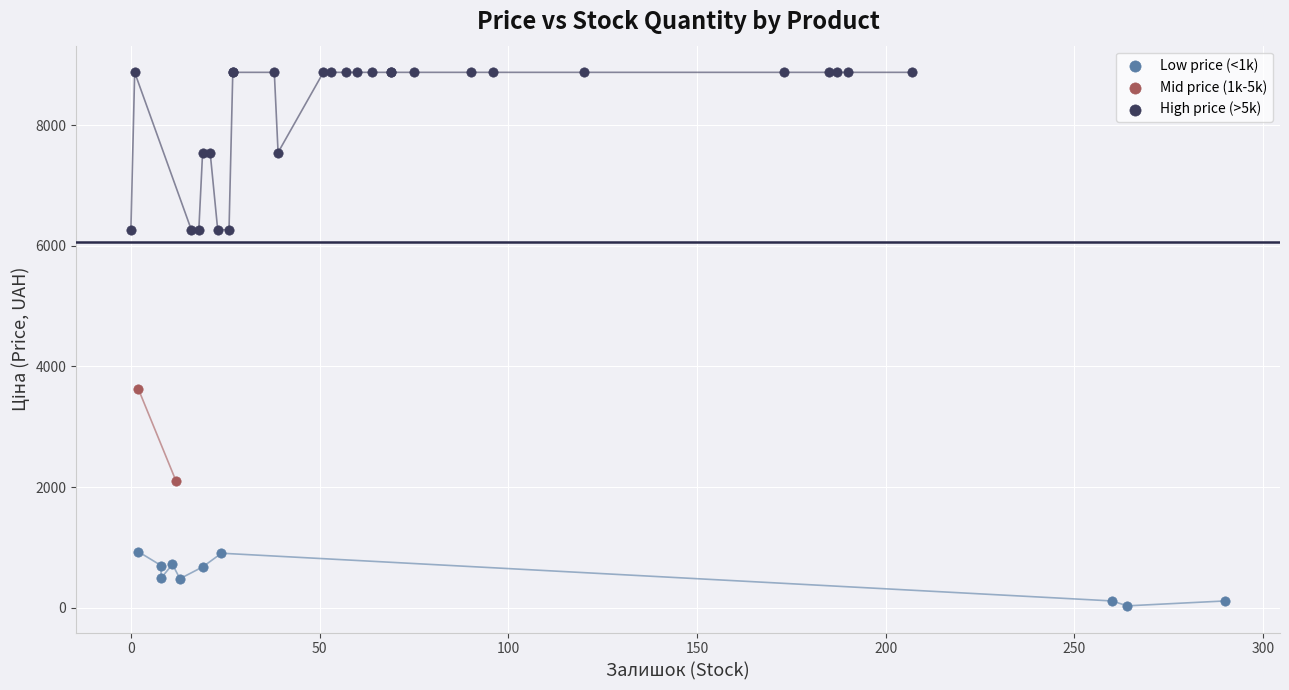

What are all the series names shown in the legend?

Low price (<1k), Mid price (1k-5k), High price (>5k)